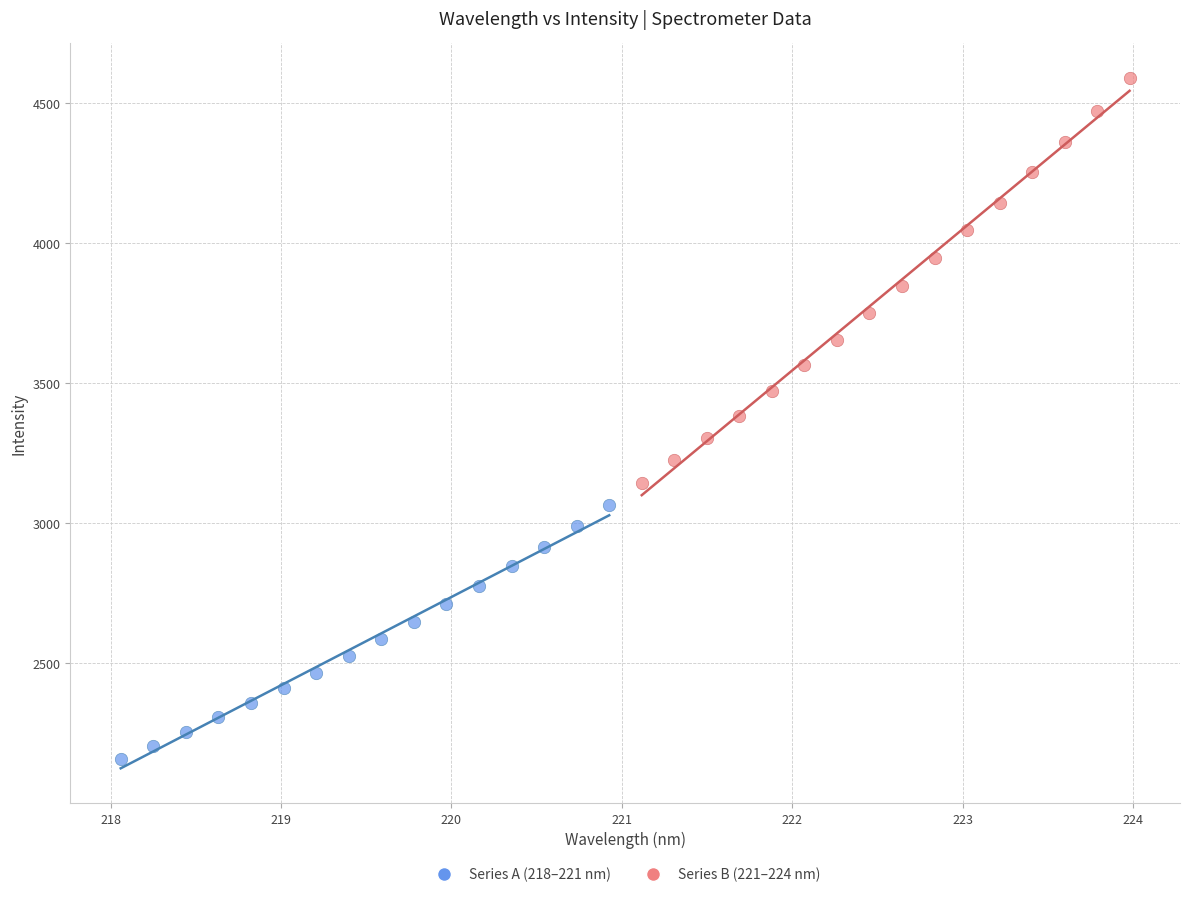

What are all the series names shown in the legend?

Series A (218–221 nm), Series B (221–224 nm)